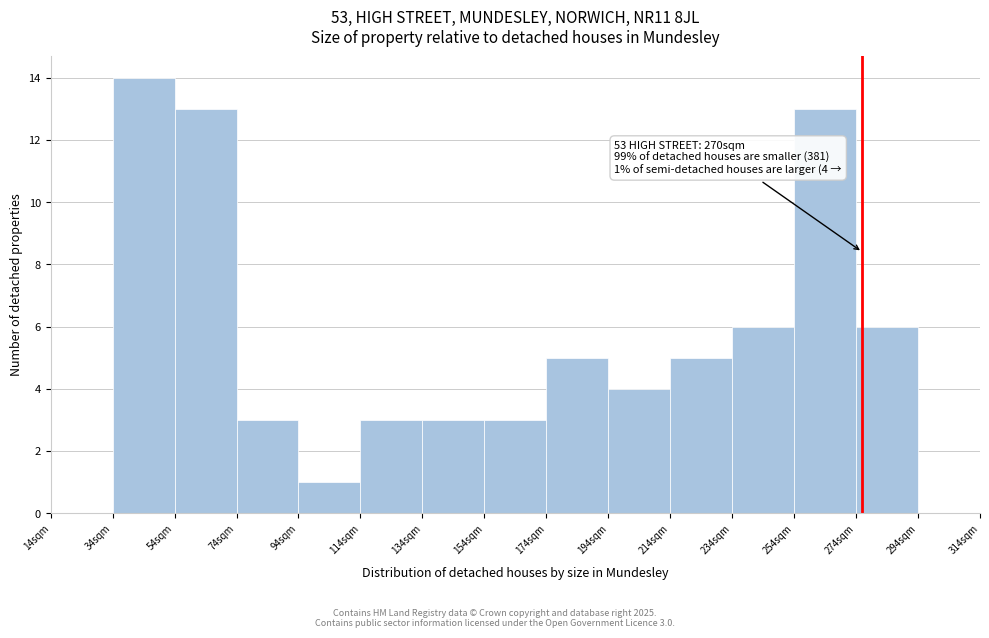

Reading left to right, what are all the values shown in this chart?

14sqm=0	34sqm=14	54sqm=13	74sqm=3	94sqm=1	114sqm=3	134sqm=3	154sqm=3	174sqm=5	194sqm=4	214sqm=5	234sqm=6	254sqm=13	274sqm=6	294sqm=0